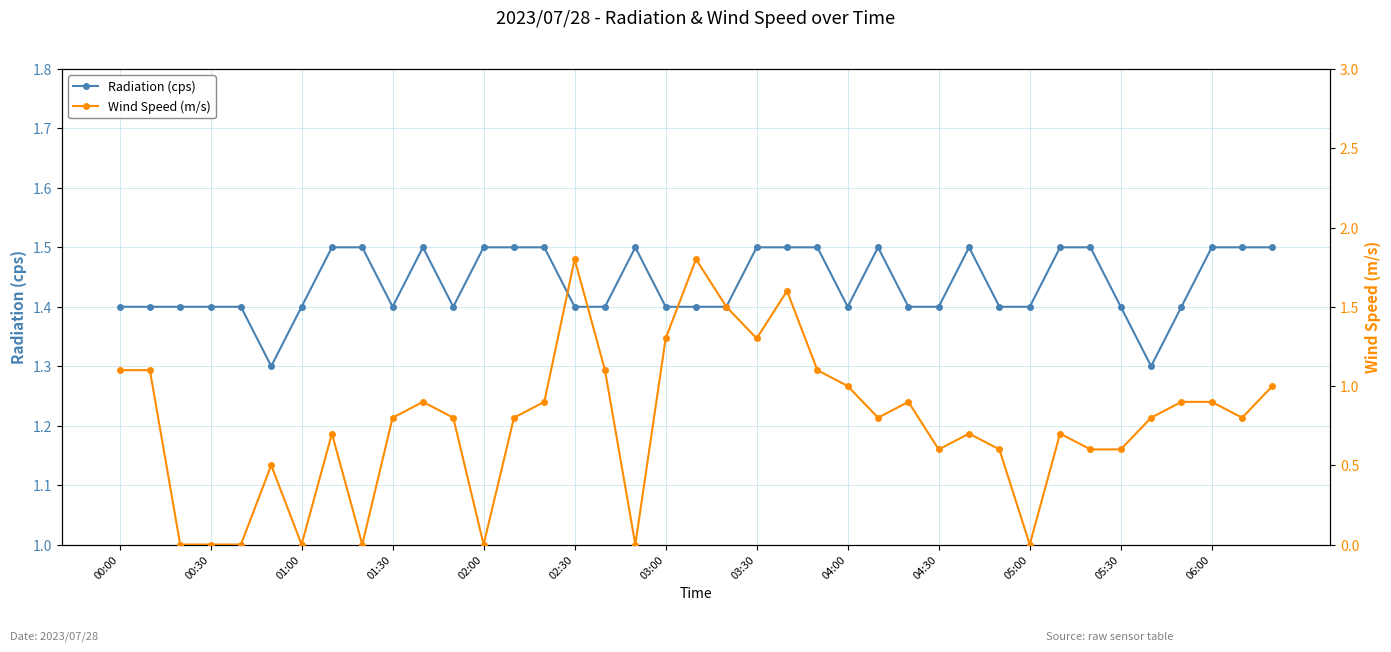

What is the value of the Wind Speed (m/s) point at the 20th from the left?

1.8